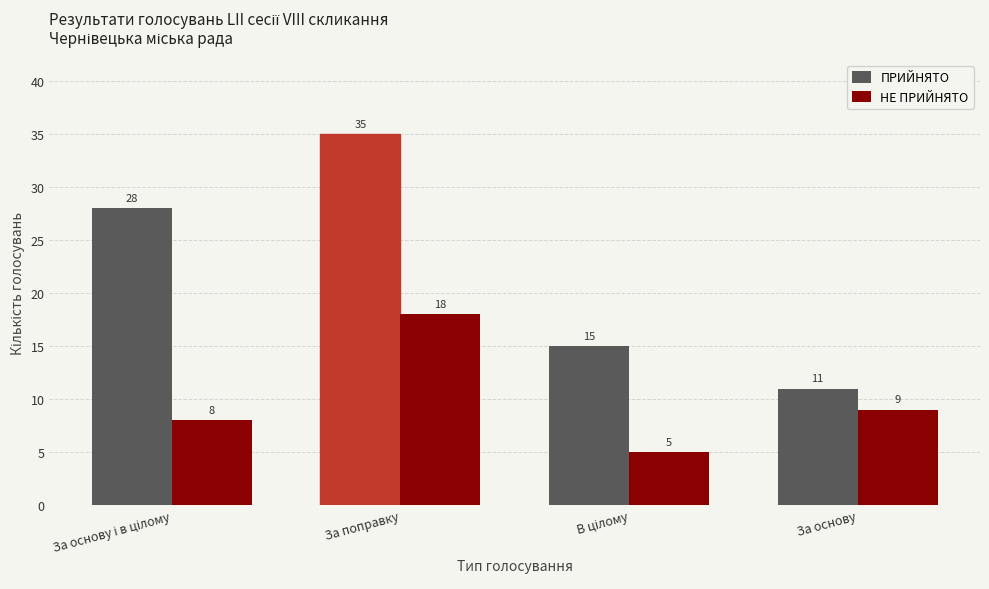

How many values in the ПРИЙНЯТО series are below 28?

2